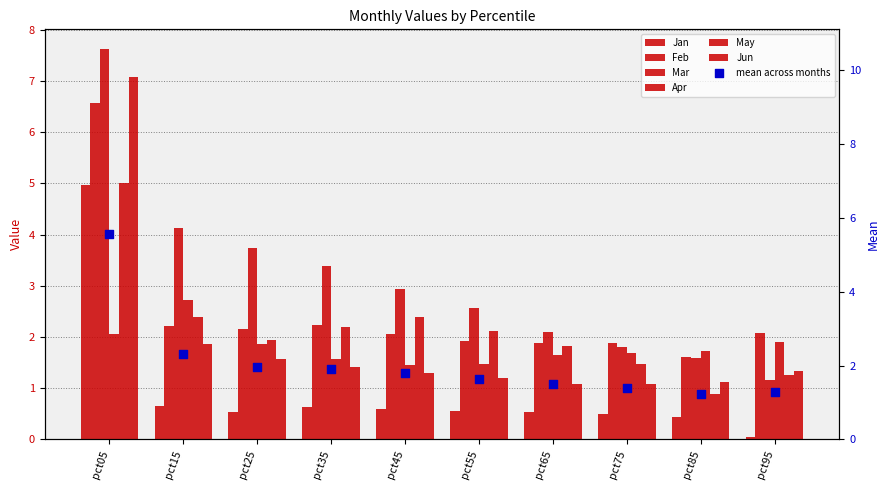

Which series has the largest total across all categories?

Mar